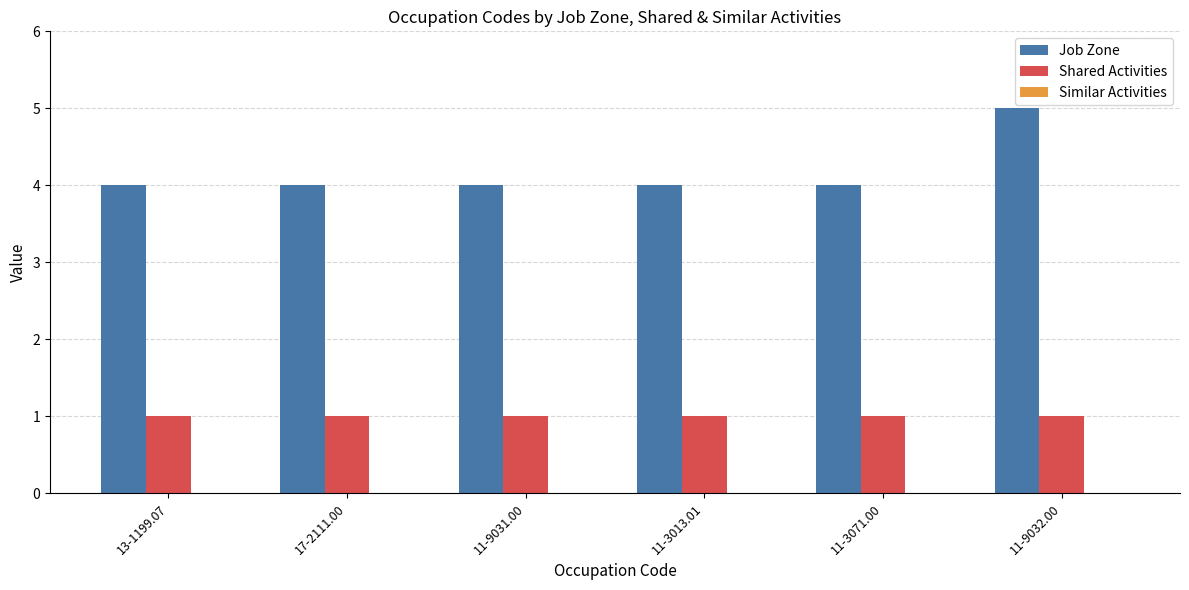

What is the label of the 4th bar from the right?

11-9031.00